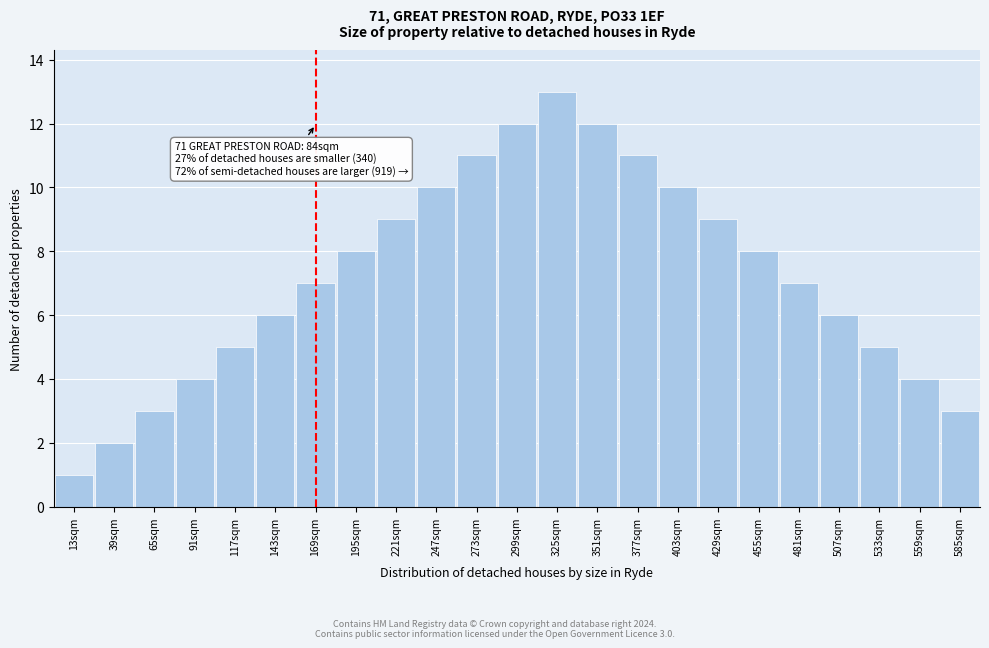

Reading left to right, list all the values displayed in this chart.

13sqm=1	39sqm=2	65sqm=3	91sqm=4	117sqm=5	143sqm=6	169sqm=7	195sqm=8	221sqm=9	247sqm=10	273sqm=11	299sqm=12	325sqm=13	351sqm=12	377sqm=11	403sqm=10	429sqm=9	455sqm=8	481sqm=7	507sqm=6	533sqm=5	559sqm=4	585sqm=3